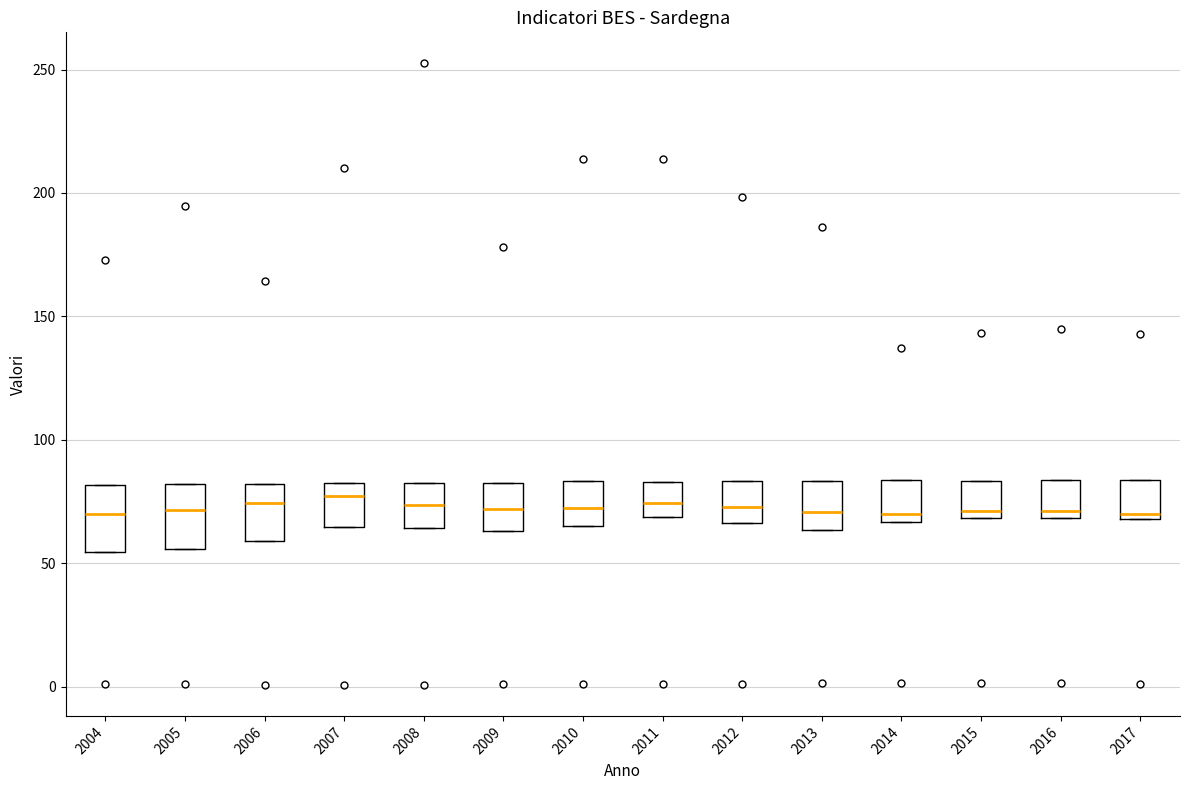

Where is the upper edge of the box at x = 2012 on the y-axis? The values are not printed on the chart, so give them approximately, as read against the axis.

85